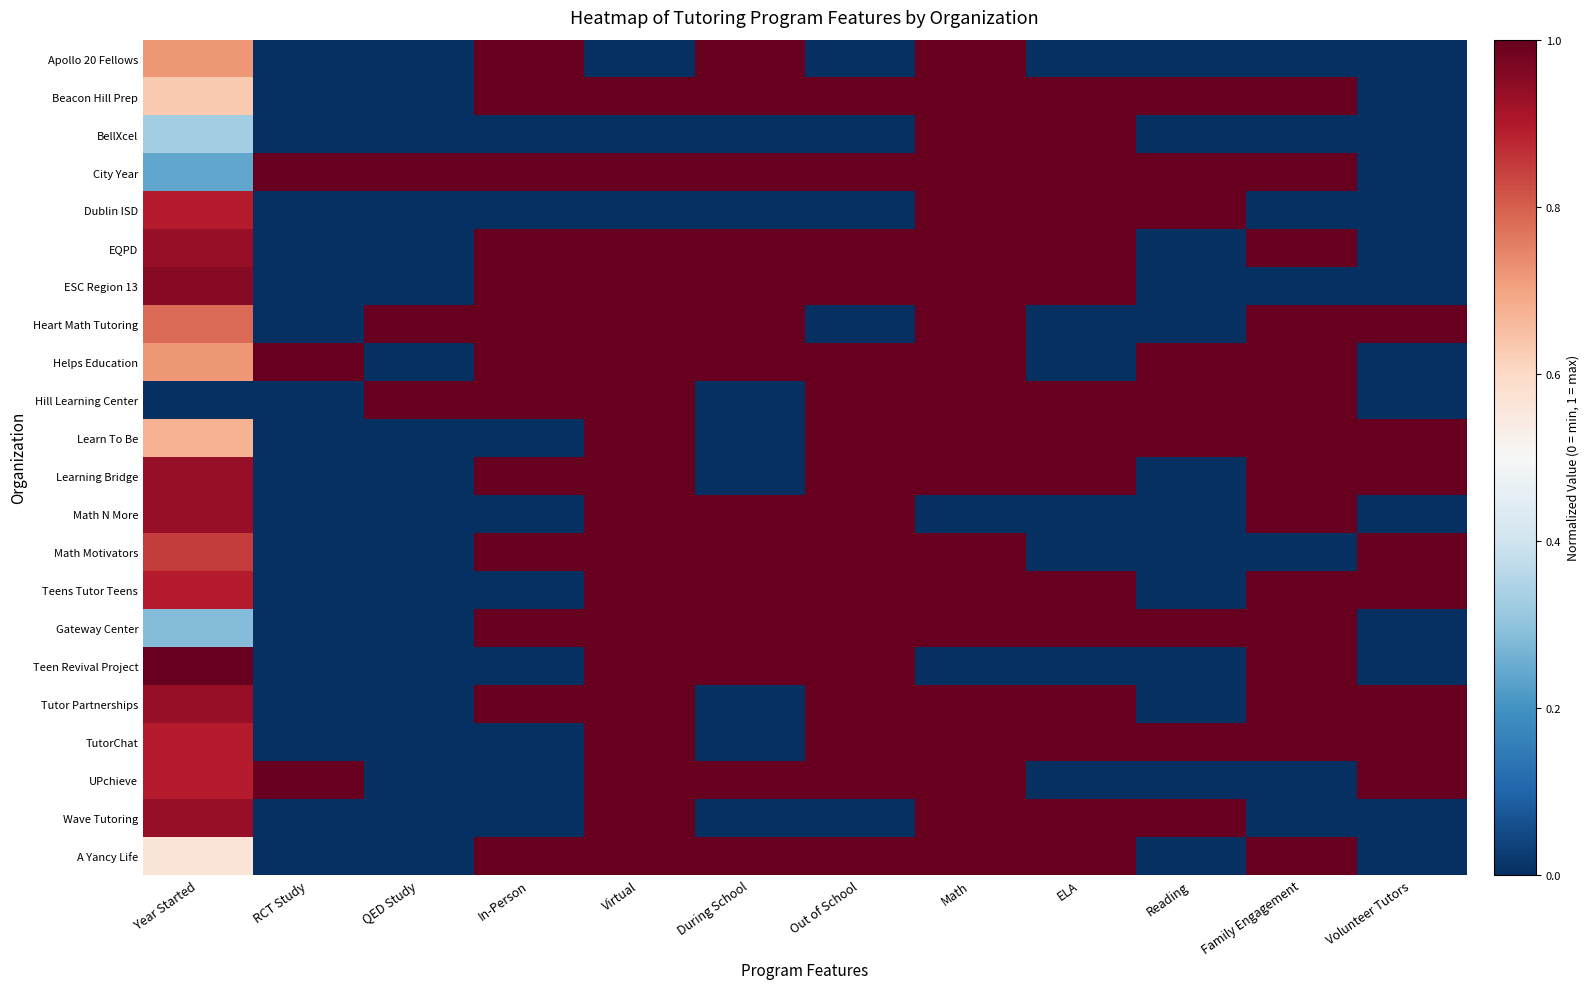

List the series in order of their peak value, lowest first.

Apollo 20 Fellows, Beacon Hill Prep, BellXcel, City Year, Dublin ISD, EQPD, ESC Region 13, Heart Math Tutoring, Helps Education, Hill Learning Center, Learn To Be, Learning Bridge, Math N More, Math Motivators, Teens Tutor Teens, Gateway Center, Teen Revival Project, Tutor Partnerships, TutorChat, UPchieve, Wave Tutoring, A Yancy Life